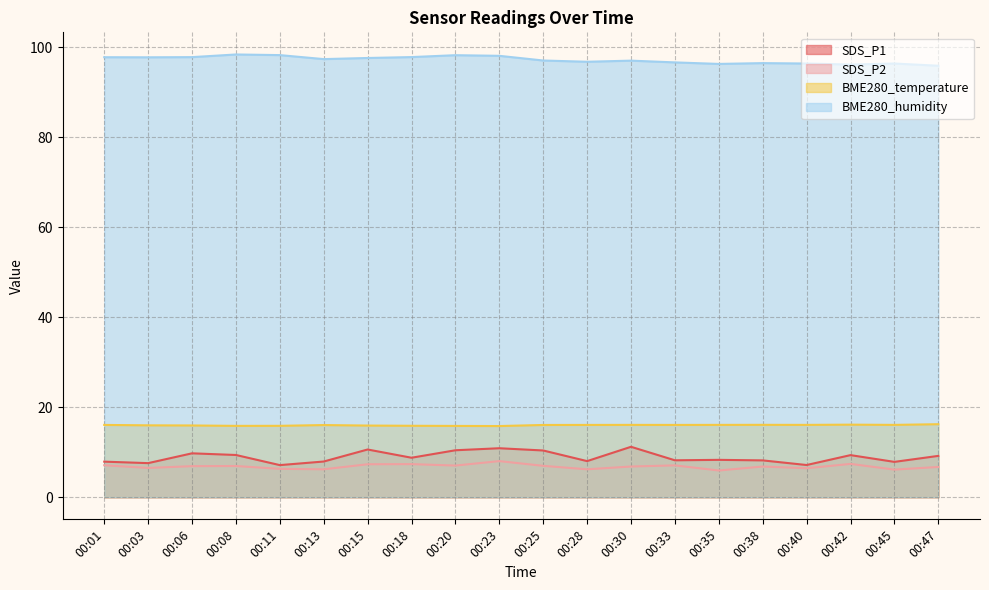

What is the value of the BME280_humidity point at the 16th from the left?

96.5